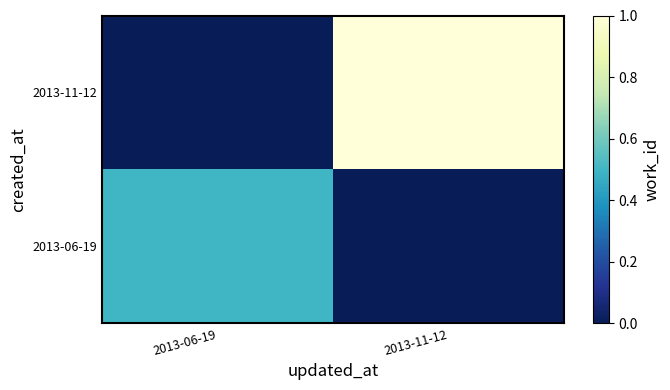

List the series in order of their peak value, highest first.

2013-11-12, 2013-06-19